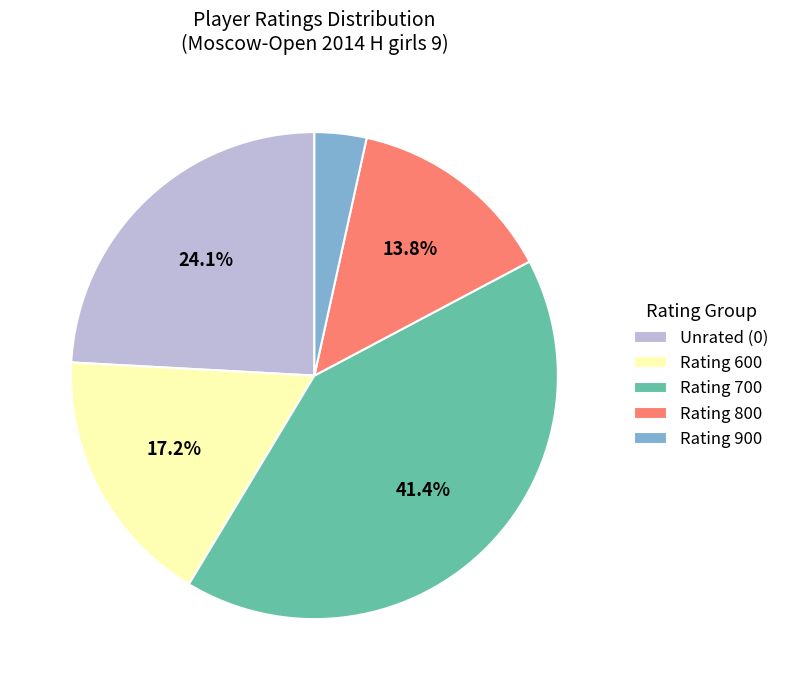

Is there a majority slice in this chart?

No